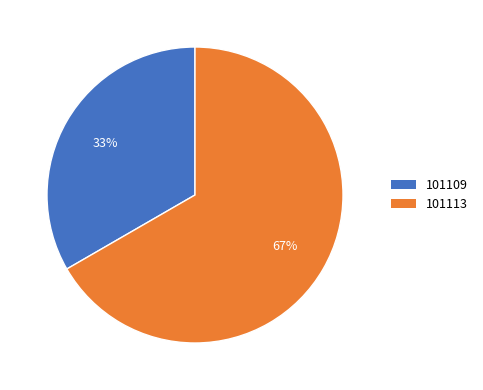

To the nearest percent, what is the average slice percentage?

50%